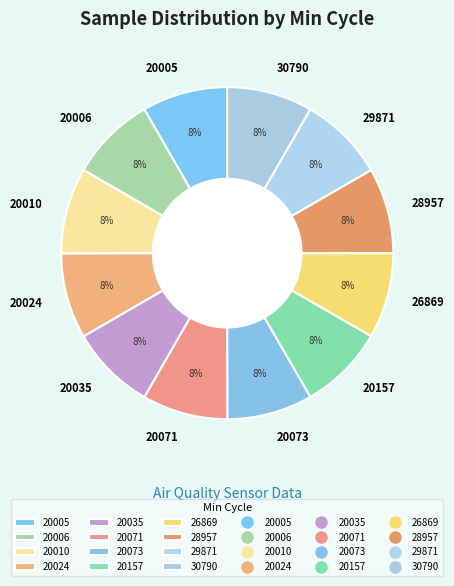

True or false: 20010 accounts for 8% of the total.

True